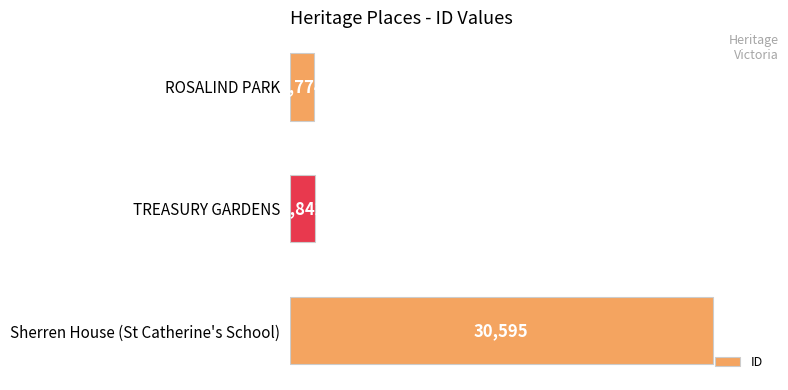

What is the change in value from ROSALIND PARK to Sherren House (St Catherine's School)?

+28821